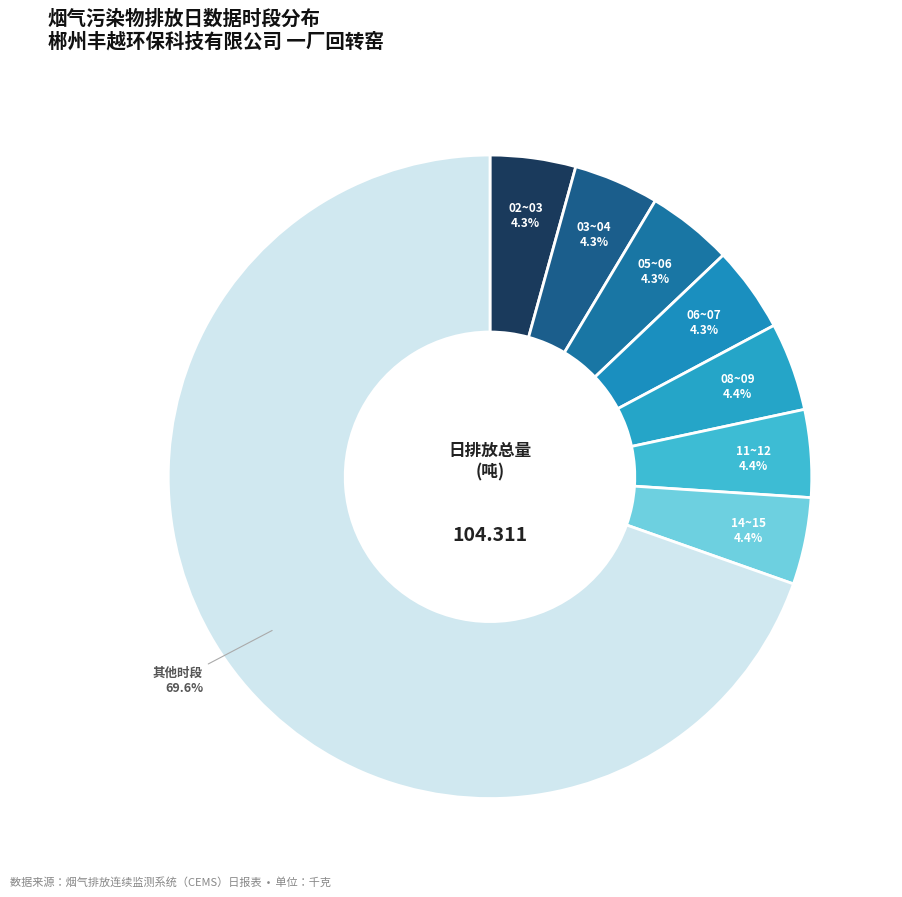

Does any single category account for the majority?

Yes